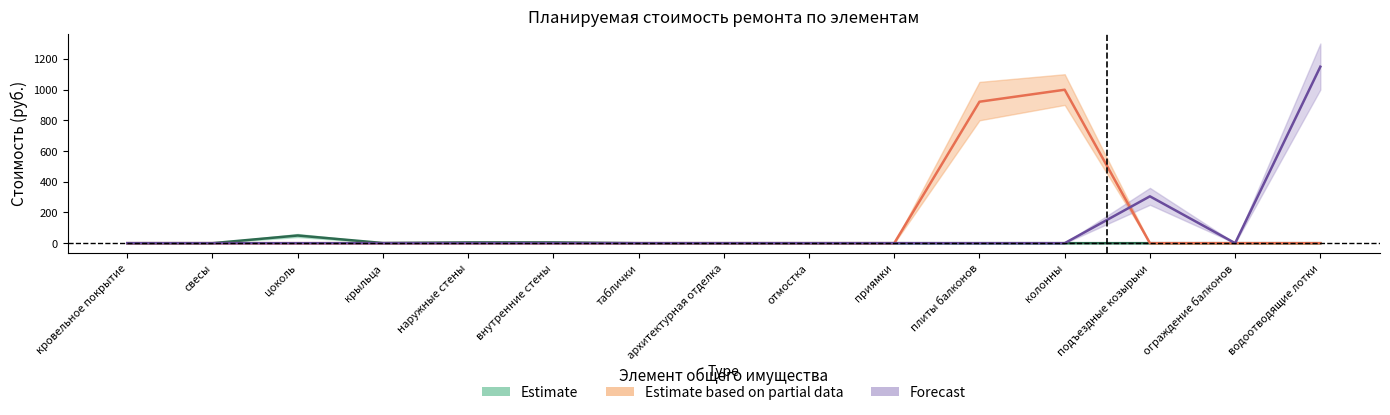

The value of Estimate based on partial data at колонны is 428. True or false?

False